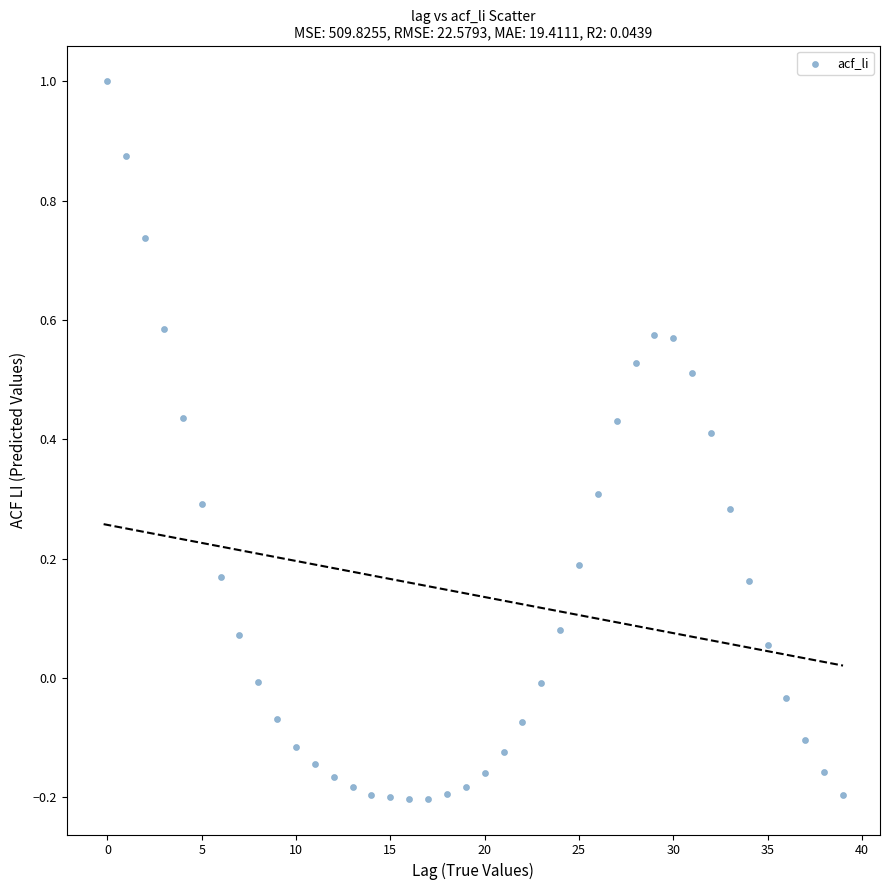

What is the range of Y values (max minus min)?

1.2